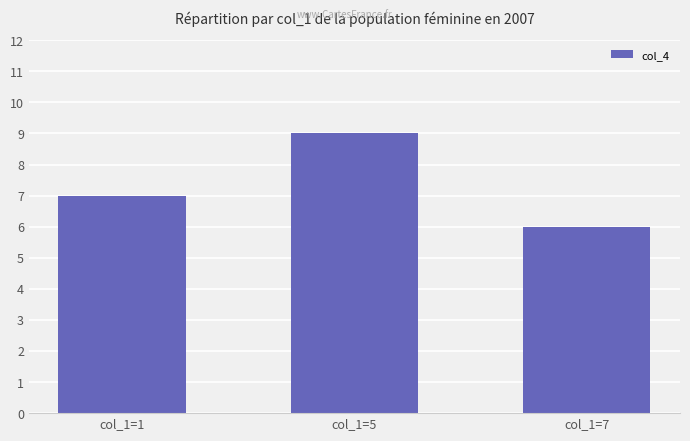

How many data points are less than 7?

1